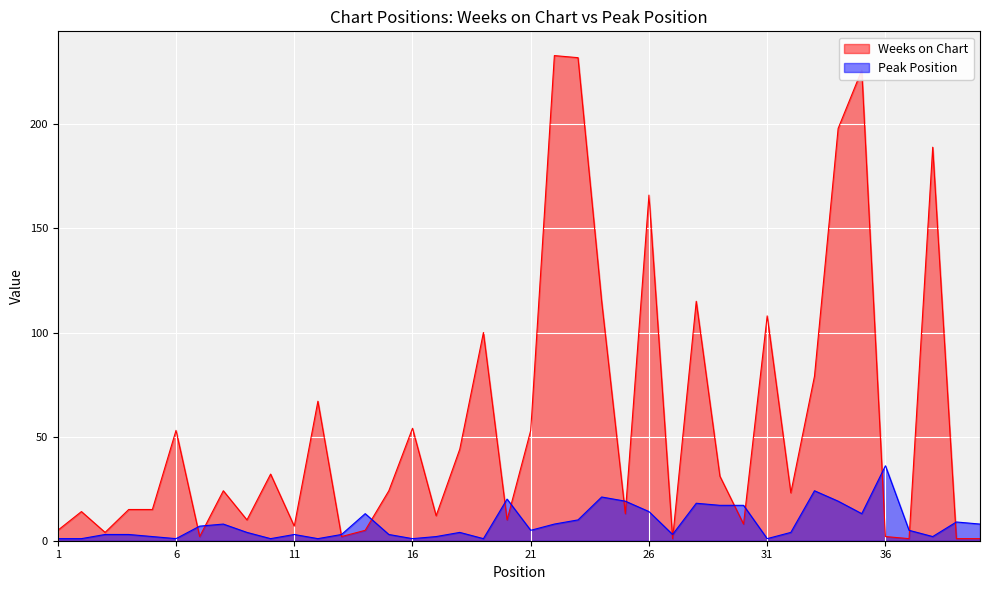

How many interior local peaks does the Weeks on Chart series have?

13